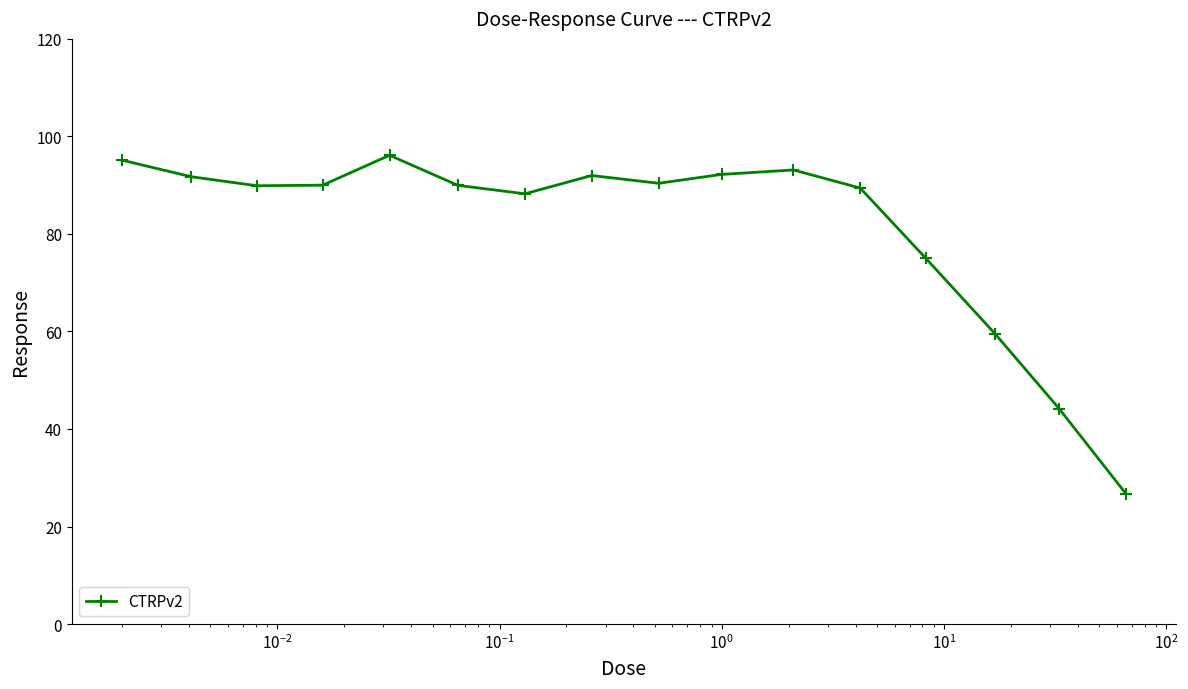

What is the smallest value displayed?

26.7